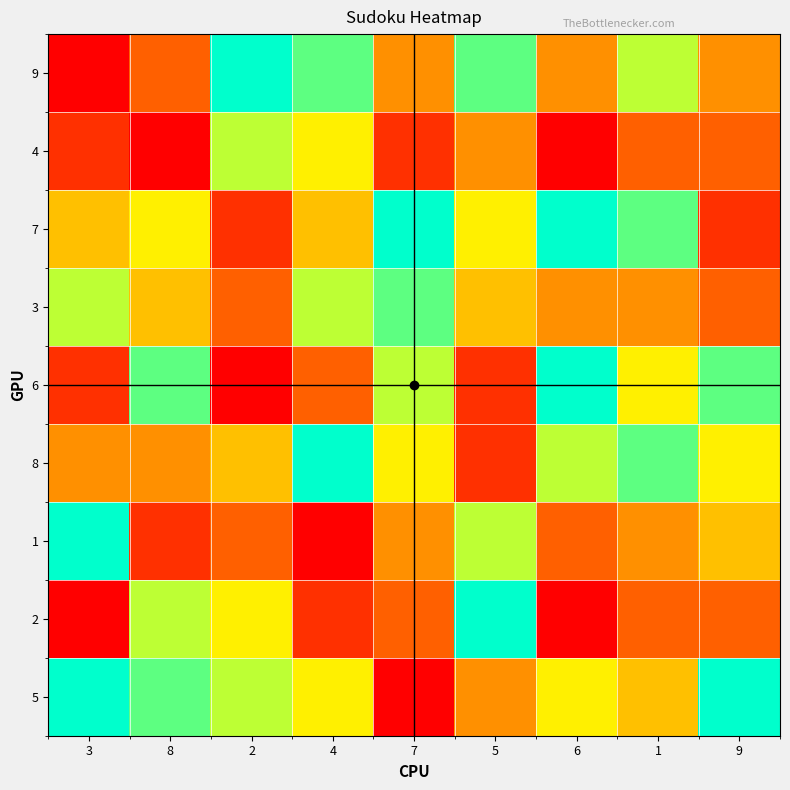

At how many categories does at least one series exceed 2?

9